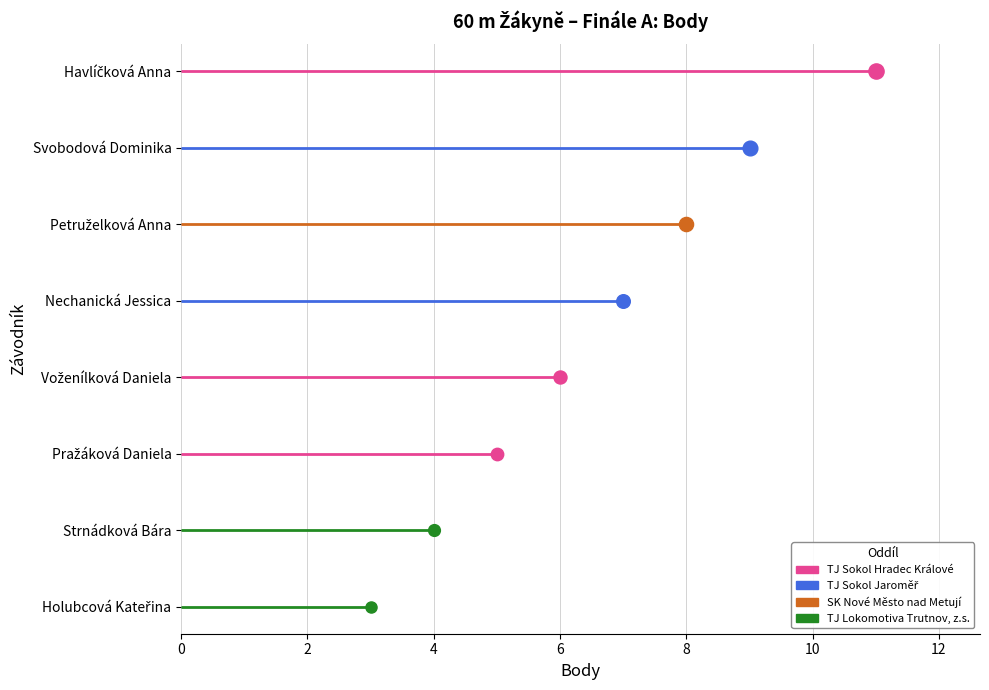

What is the change in value from Havlíčková Anna to Pražáková Daniela?

-6